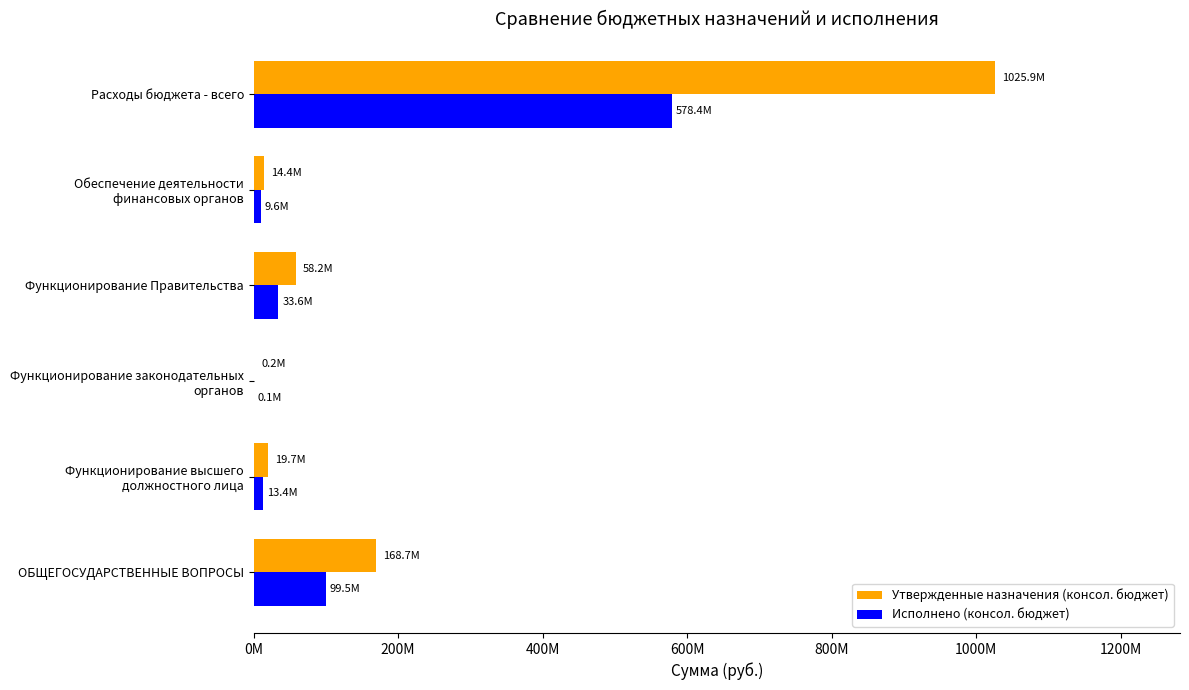

What are all the series names shown in the legend?

Утвержденные назначения (консол. бюджет), Исполнено (консол. бюджет)